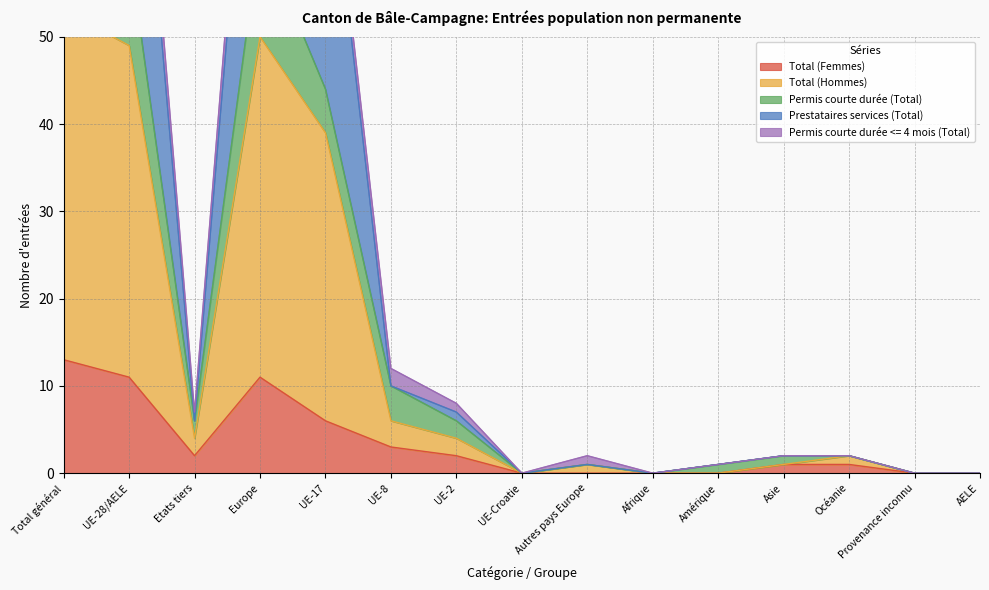

Between Autres pays Europe and AELE, which is larger?

Autres pays Europe